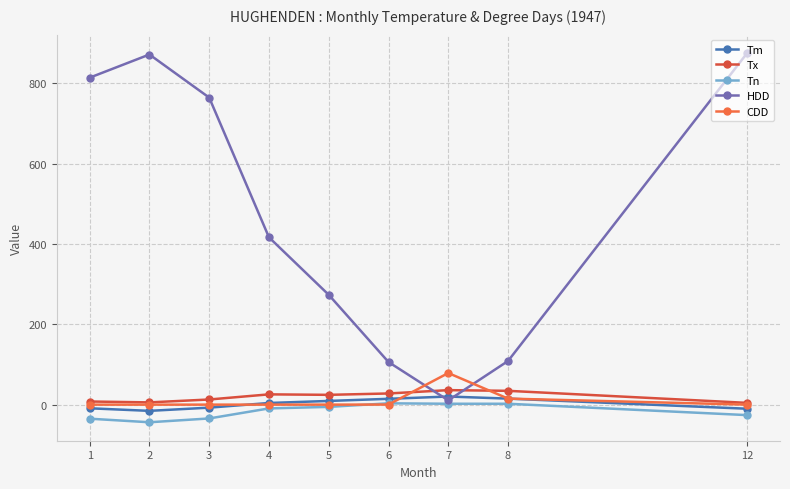

What is the average value of the HDD series?

471.3